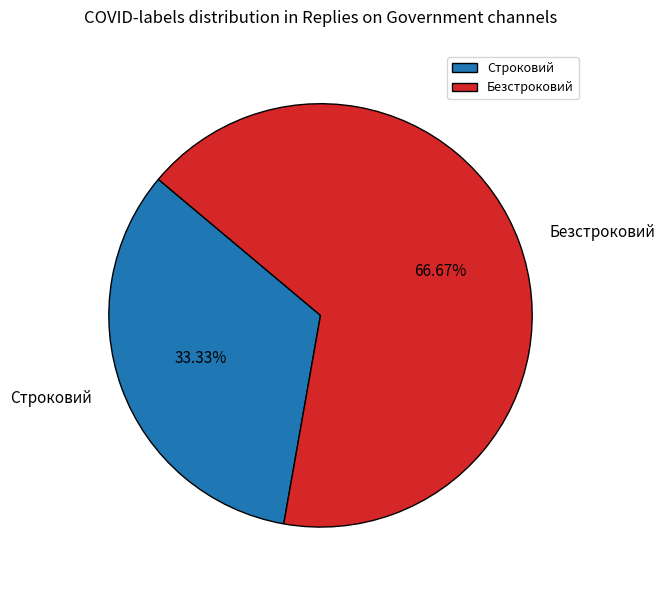

Does Безстроковий represent more than half of the total?

Yes